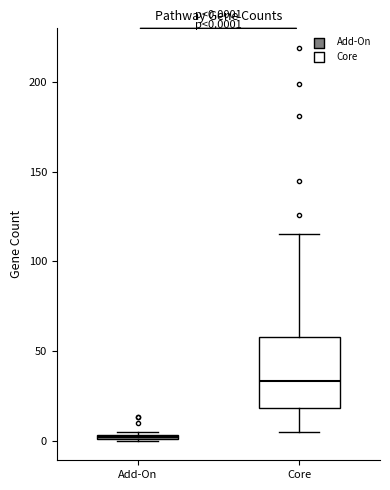

Which box has the highest median line?

Core